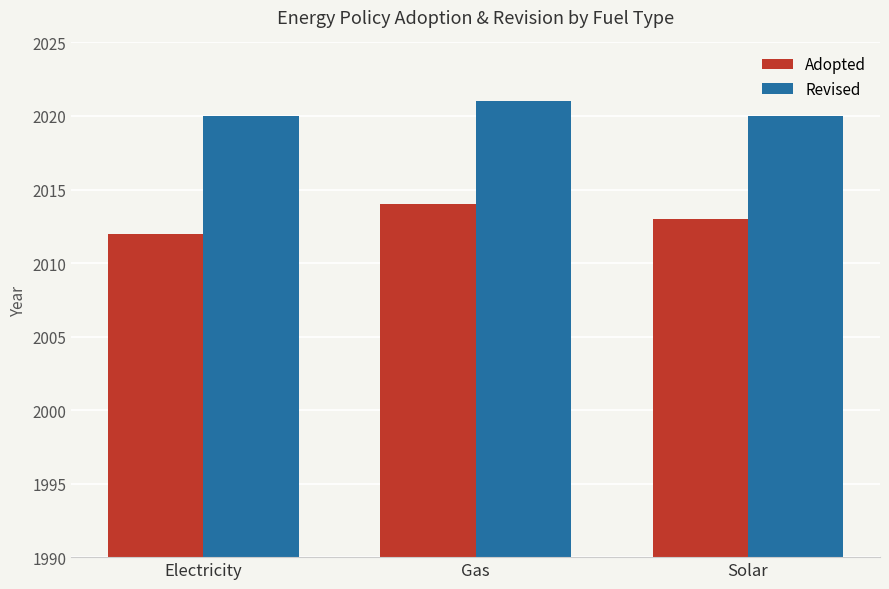

At which category is the sum across all series the highest?

Gas